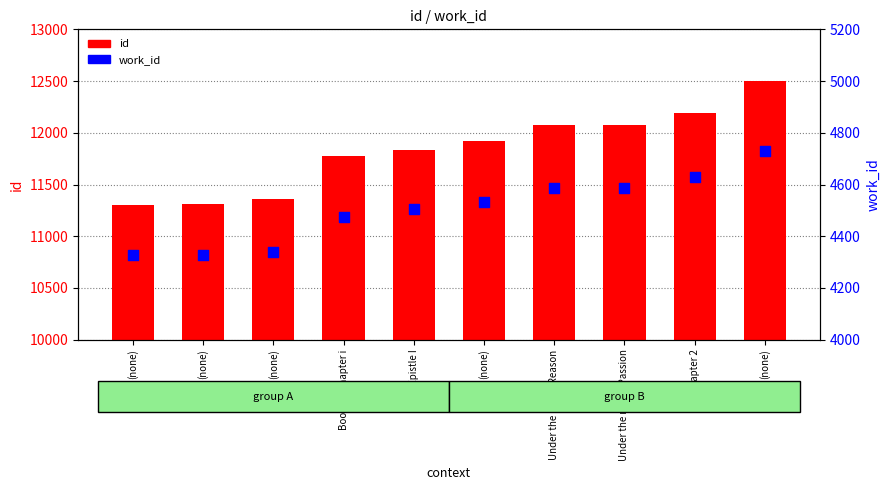

What are all the series names shown in the legend?

id, work_id